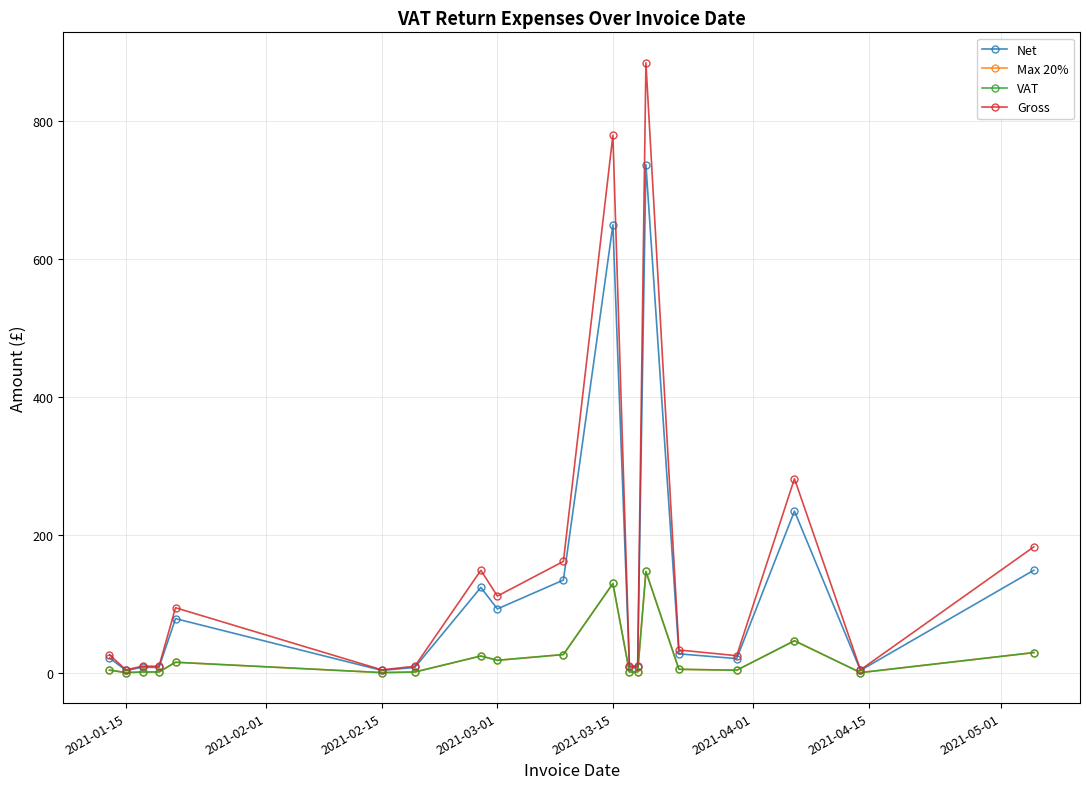

What is the value of the Max 20% point at the 16th from the left?

4.2